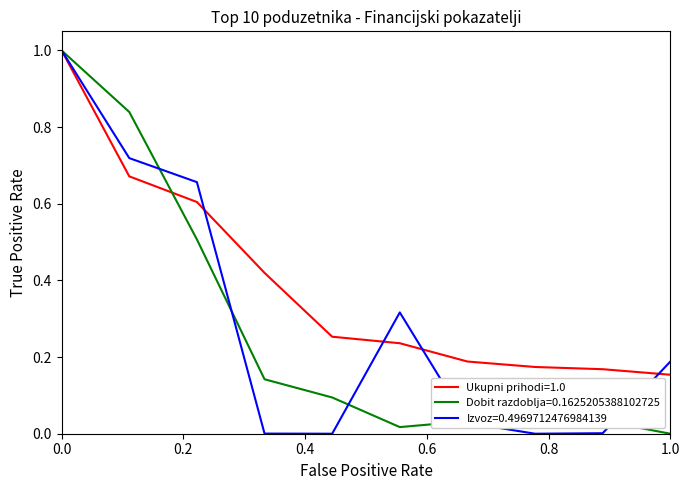

What is the maximum value shown in the chart?

1.0